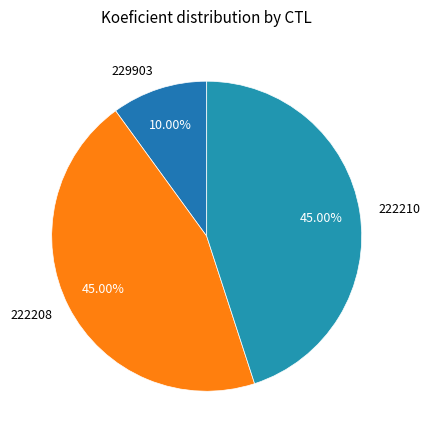

Does 222210 represent more than half of the total?

No